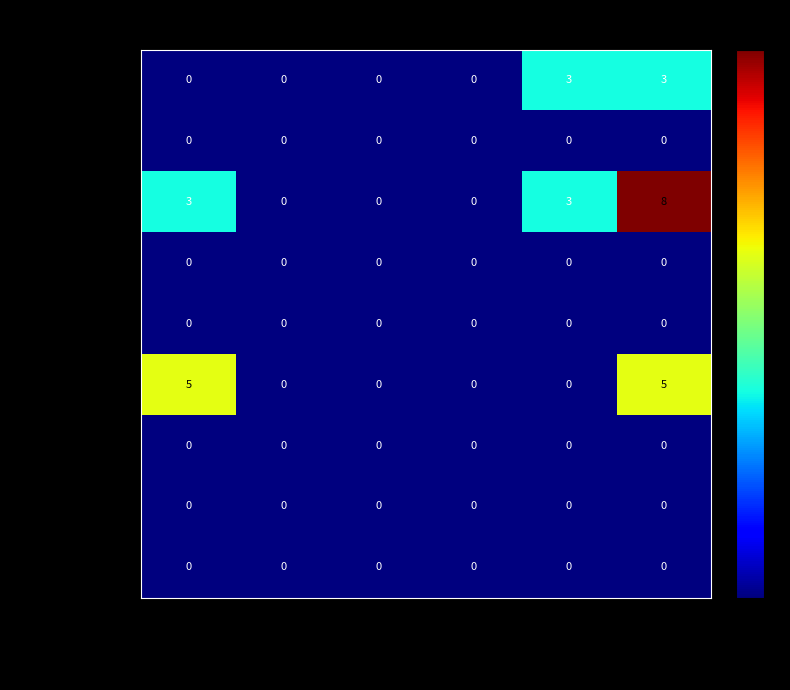

Which series has the widest spread of values?

25-34 years